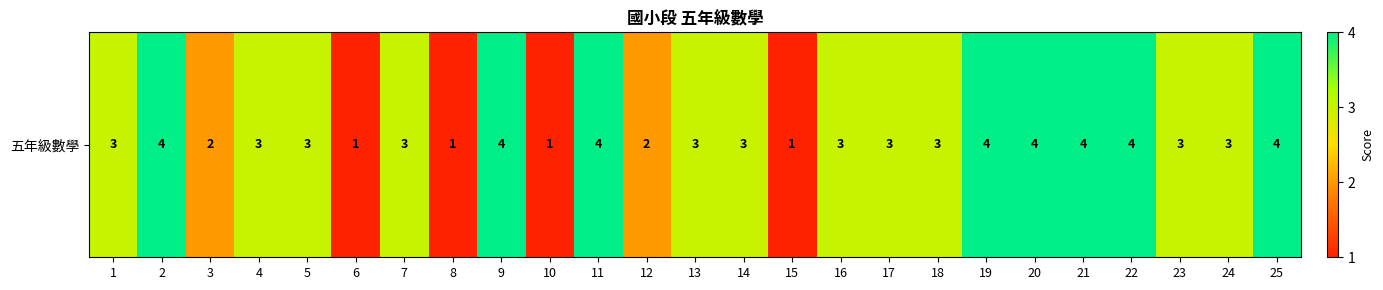

Rank the categories by value from lowest to highest.

6, 8, 10, 15, 3, 12, 1, 4, 5, 7, 13, 14, 16, 17, 18, 23, 24, 2, 9, 11, 19, 20, 21, 22, 25